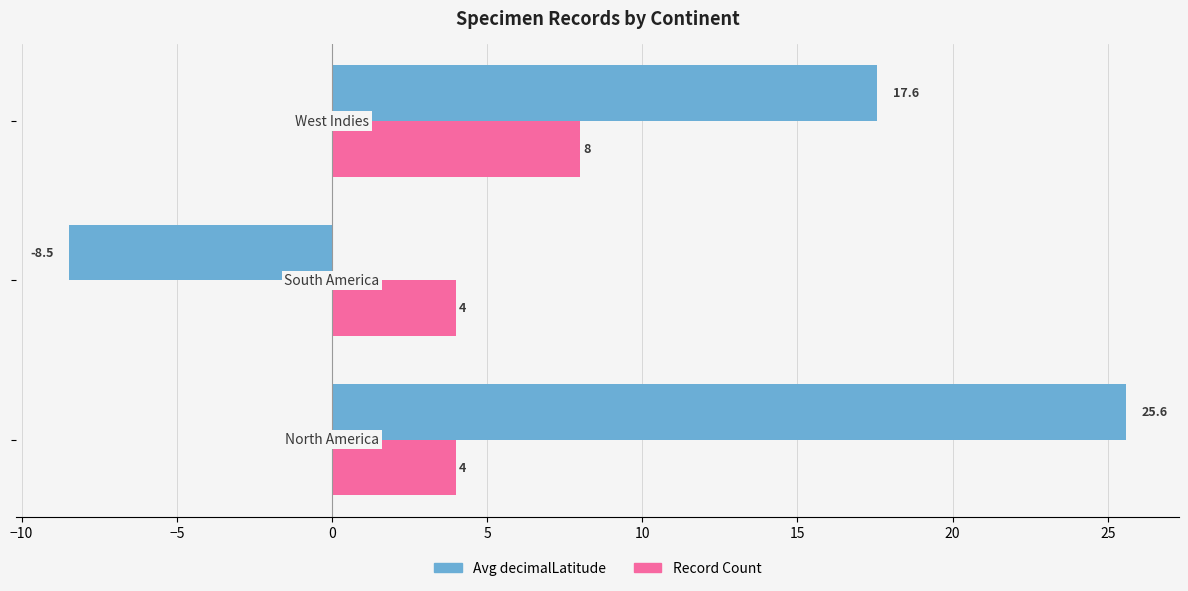

How many negative values does the Avg decimalLatitude series have?

1